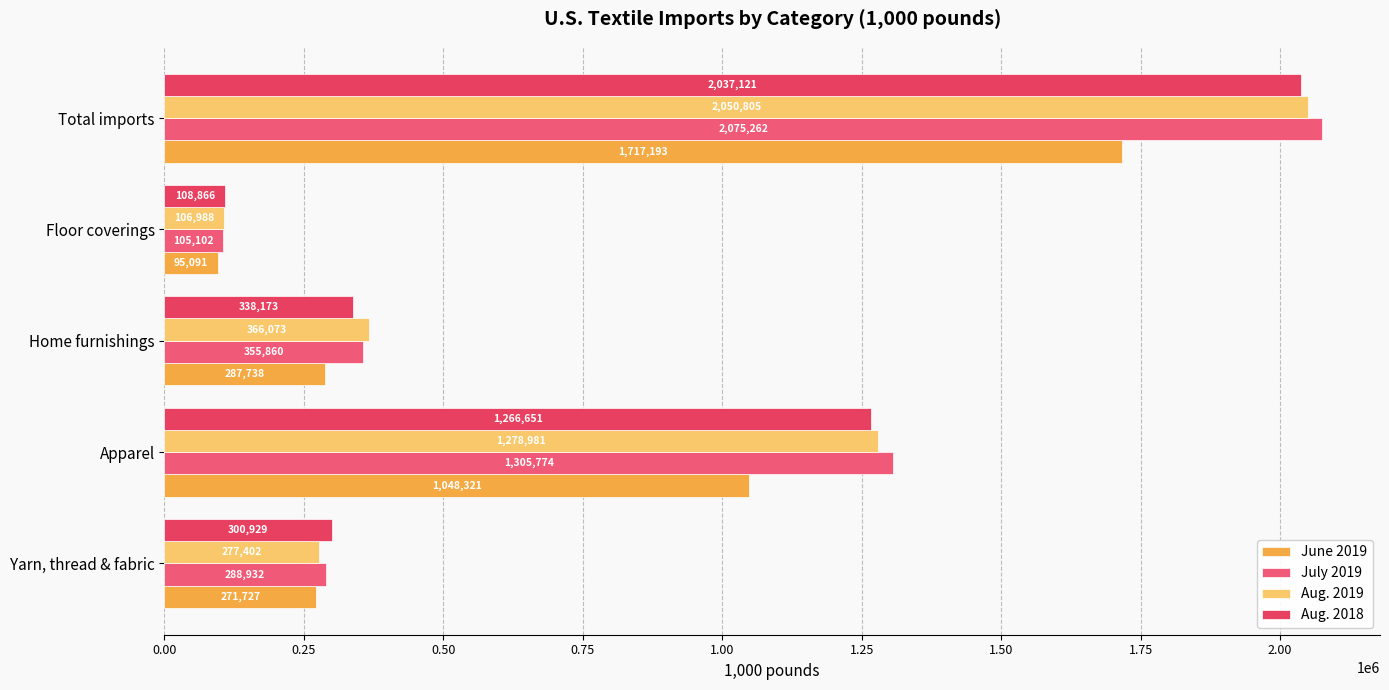

At how many categories does at least one series exceed 1940834?

1